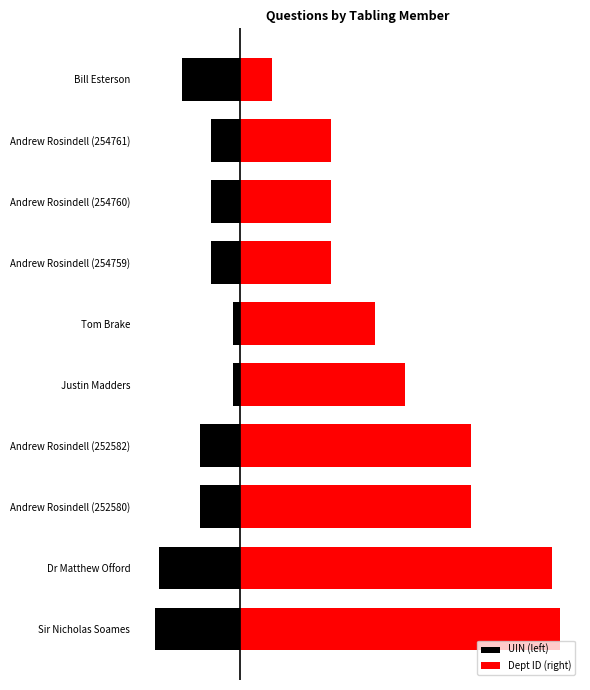

What is the difference between the maximum and minimum values in the Dept ID (right) series?

9.0